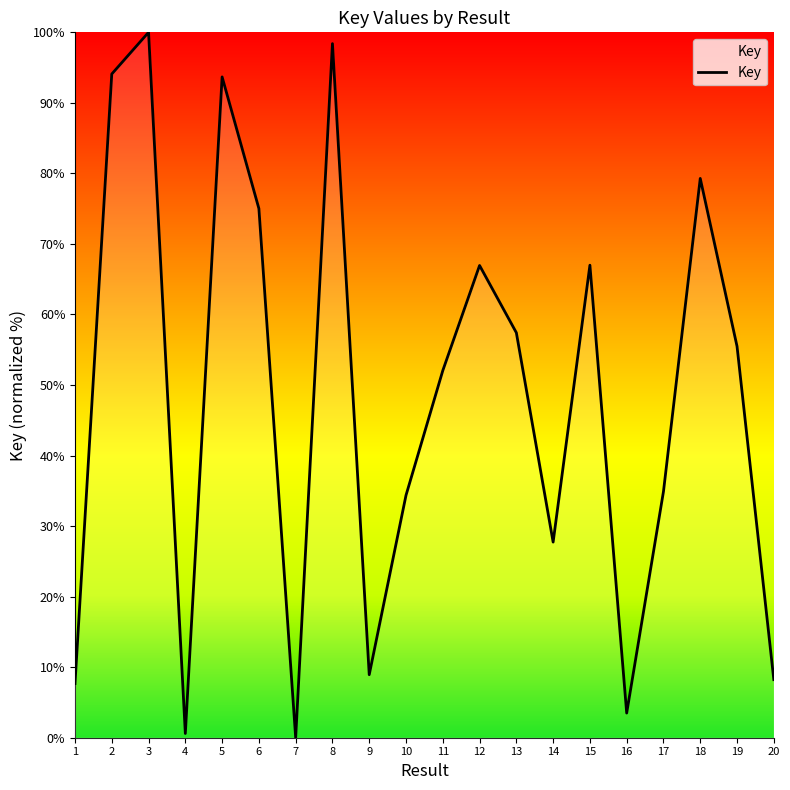

Where is the first local minimum?

4